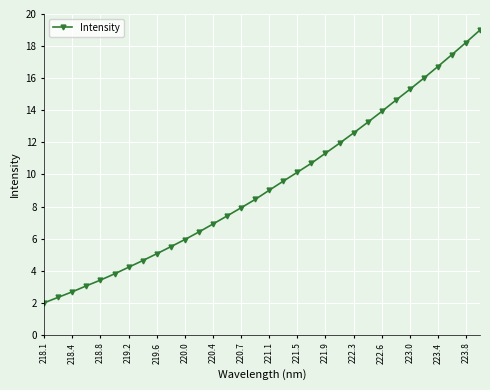

What is the value of the 4th point from the left?

3.1